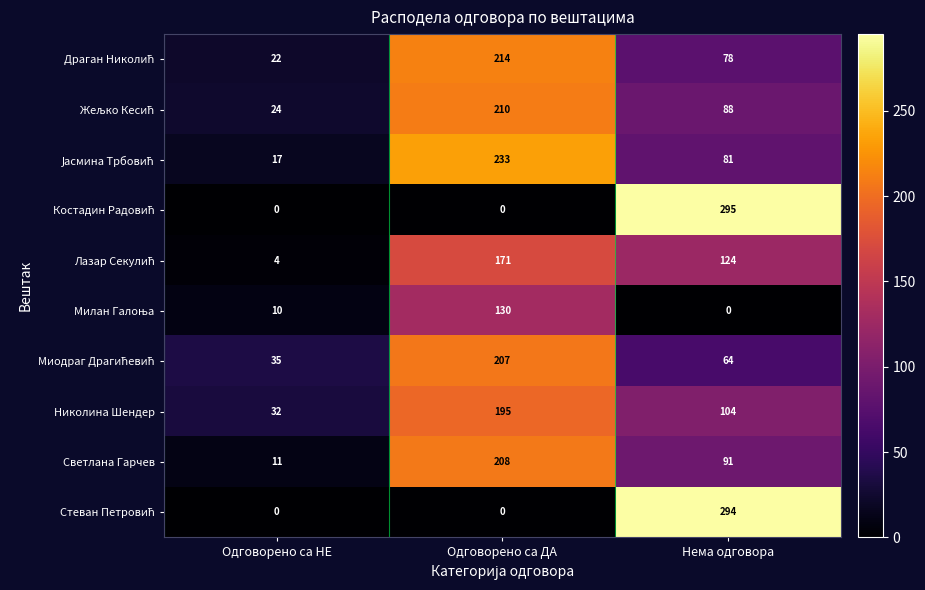

What is the difference between the maximum and second lowest values in the Николина Шендер series?

91